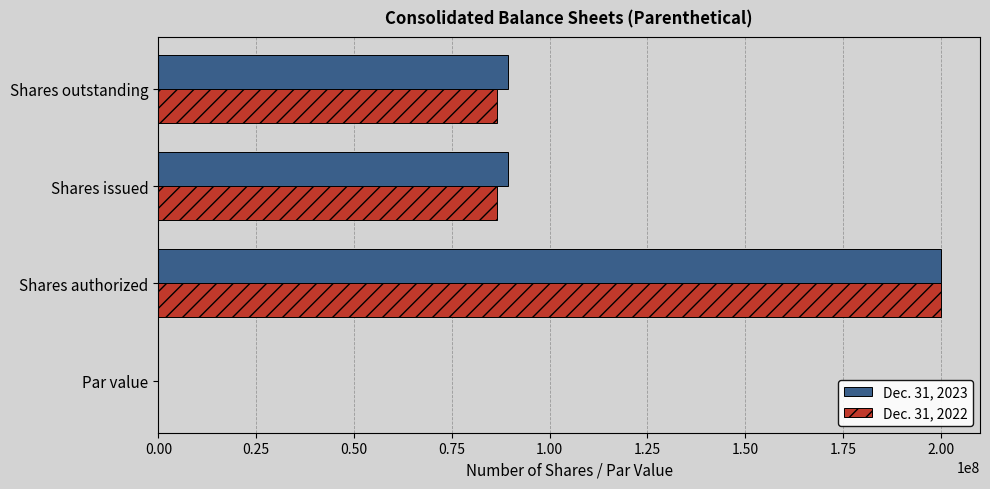

Count the Dec. 31, 2023 values in the range 89237465 to 200000000.

3